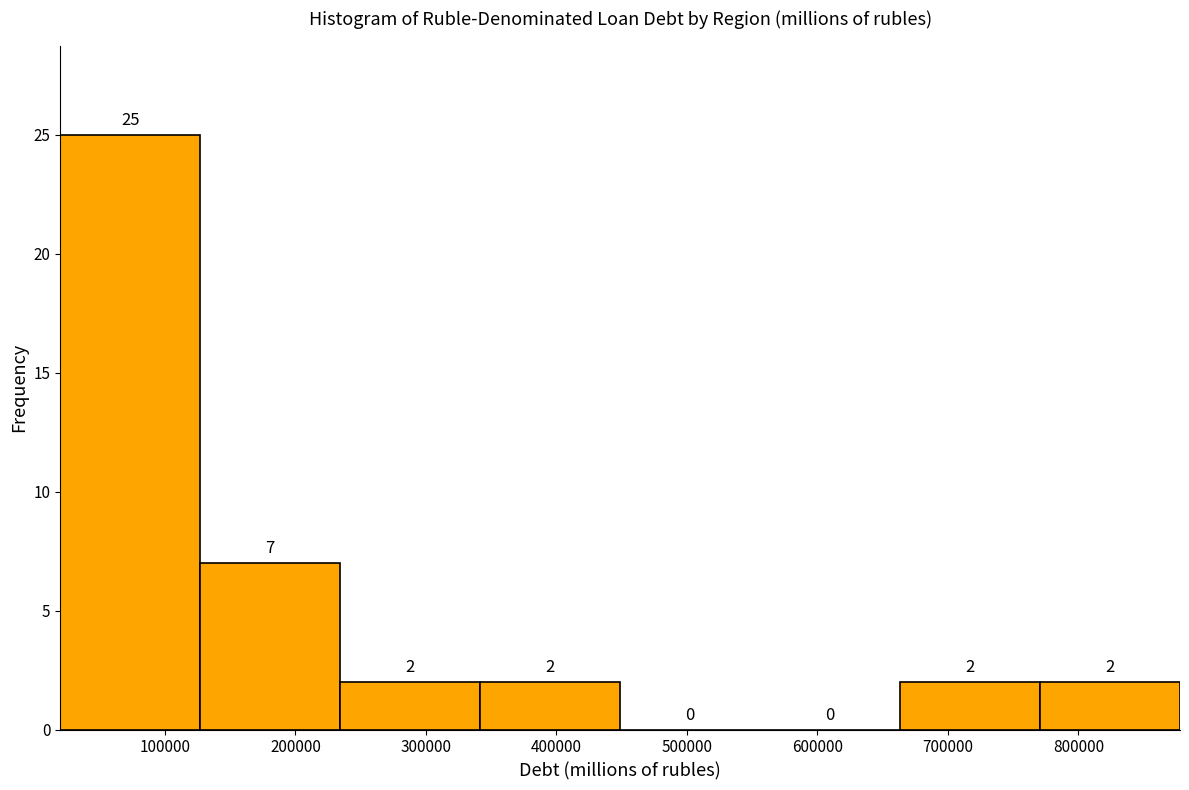

What is the height of the bar covering 340000 to 450000 on the x-axis? The bar edges are not printed on the chart, so give them approximately, as read against the axis.

2